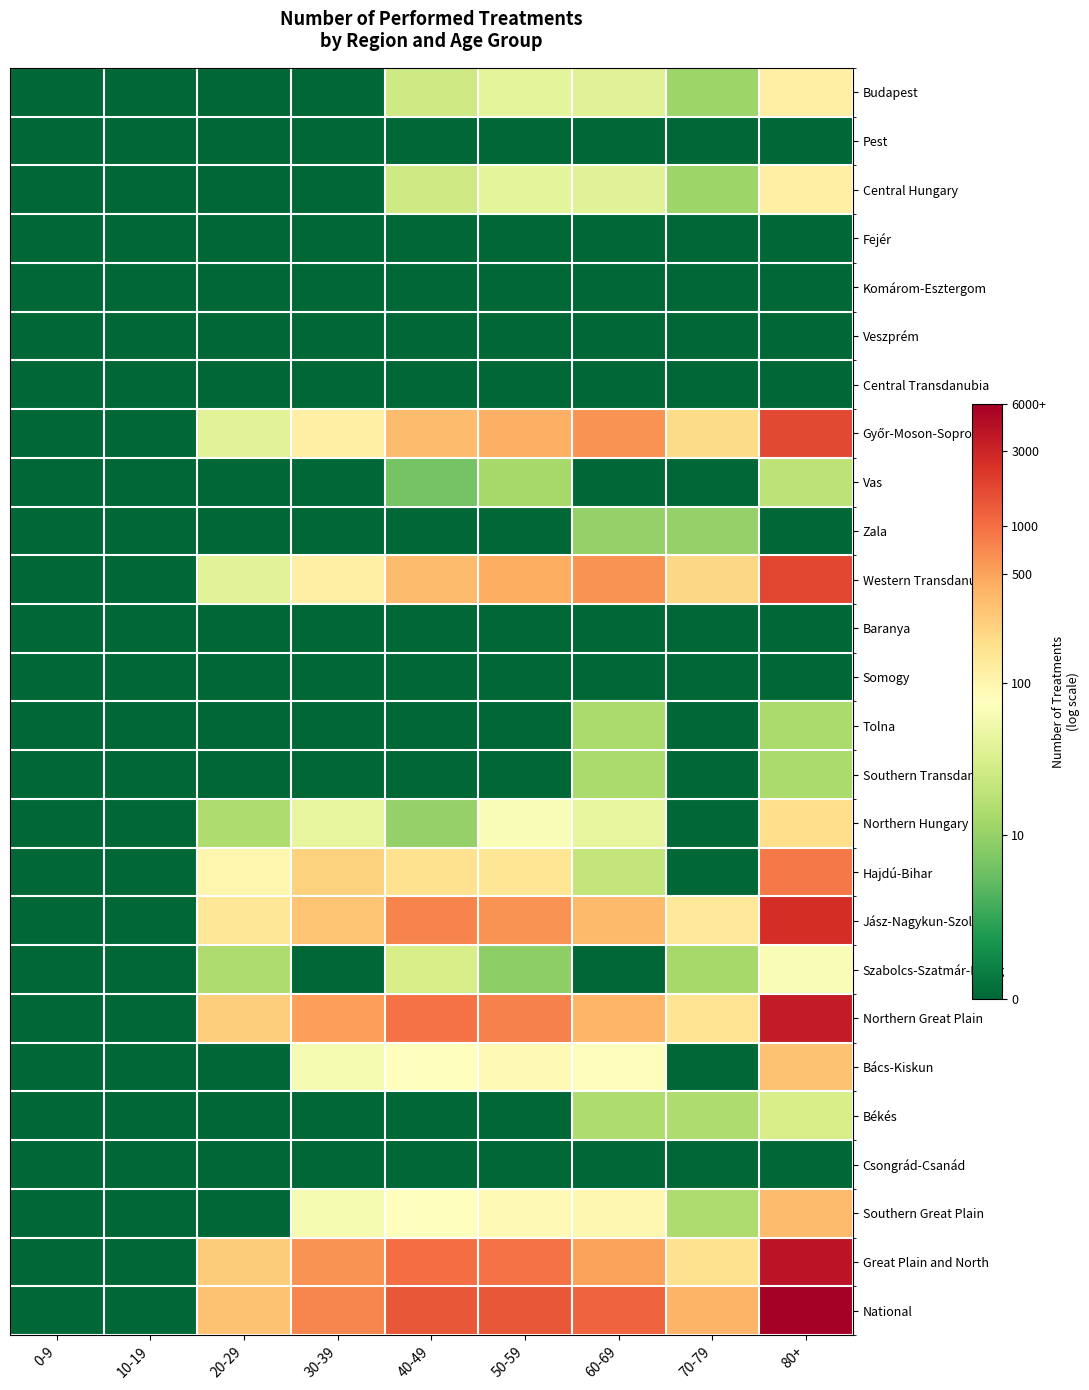

What is the total value across all series at 30-39?

52.0